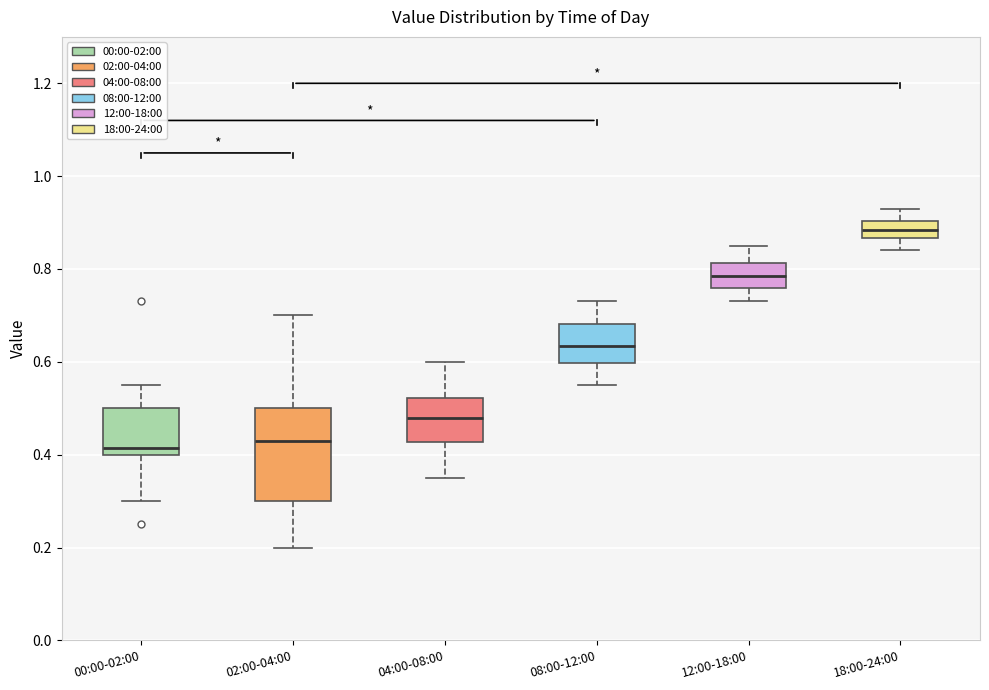

Comparing the boxes themselves (not the whiskers), which one is the tallest?

02:00-04:00